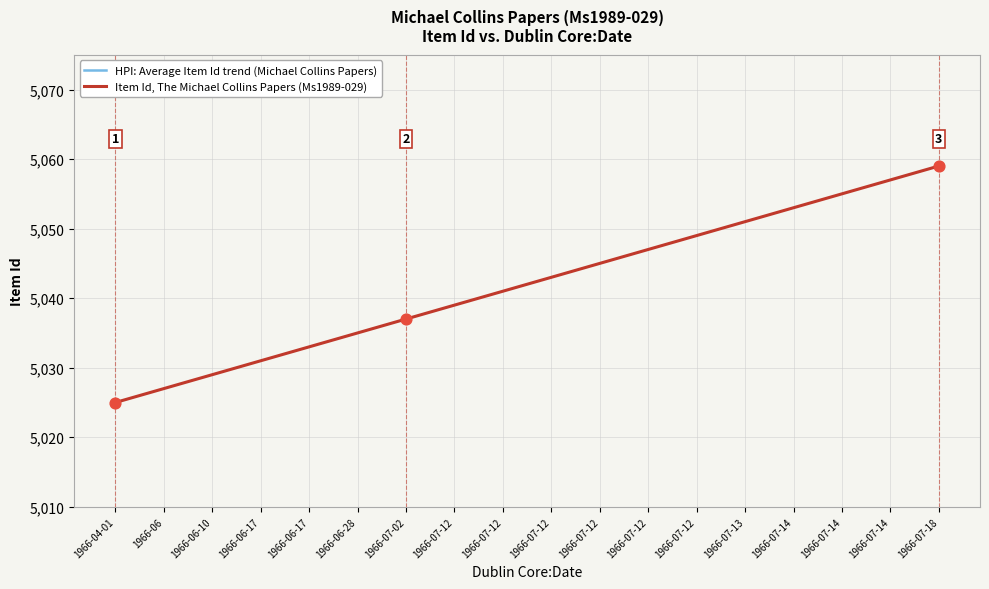

Which series contains the lowest Y value?

Item Id, The Michael Collins Papers (Ms1989-029)